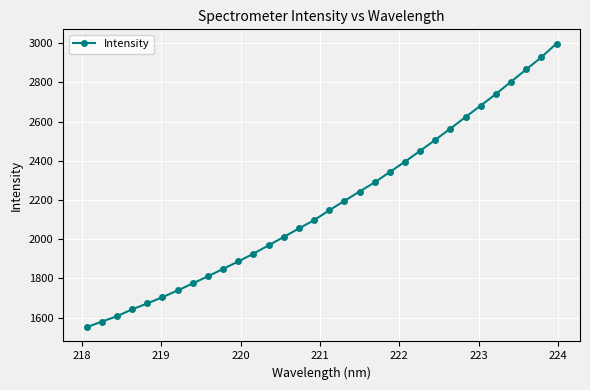

What is the smallest value displayed?

1550.5